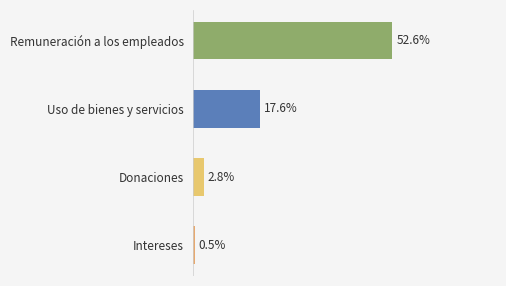

Are the bars grouped side by side (vs. stacked)?

No